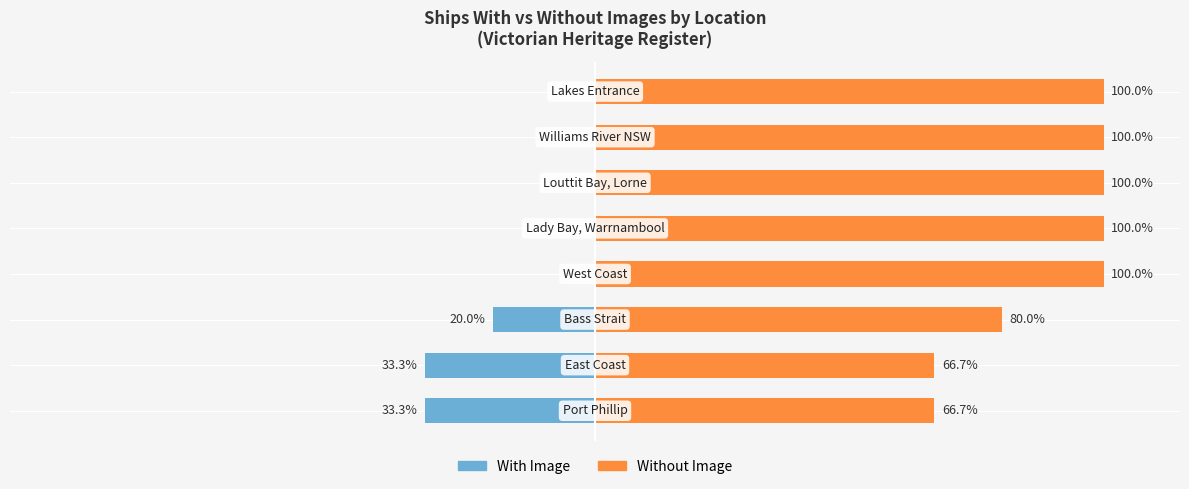

How many data points in With Image are less than 0?

3